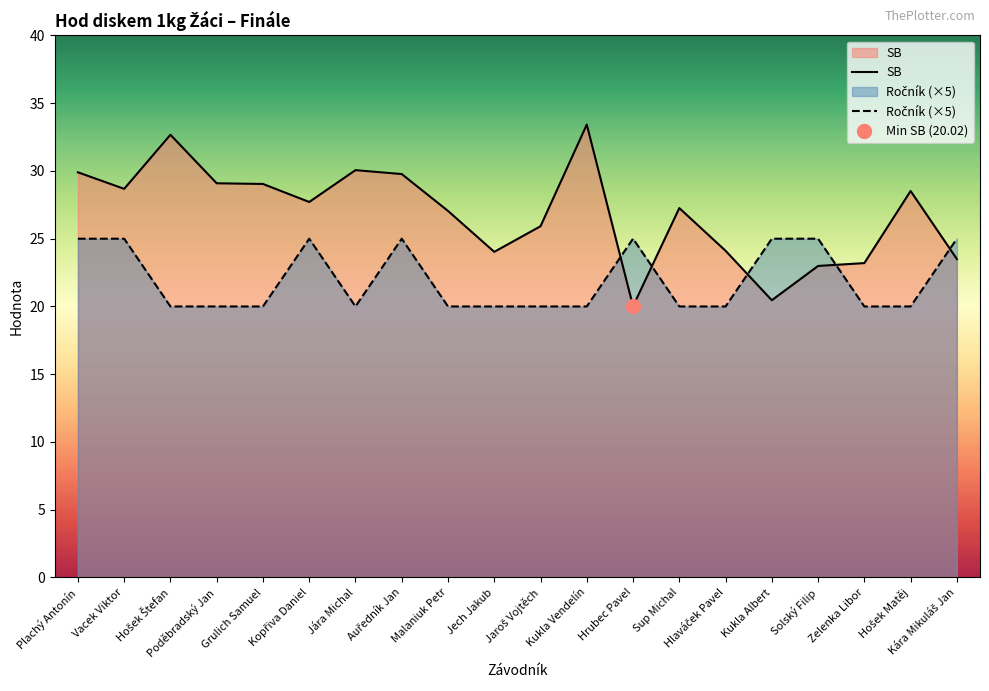

At which label does Ročník (×5) reach its peak?

Plachý Antonín